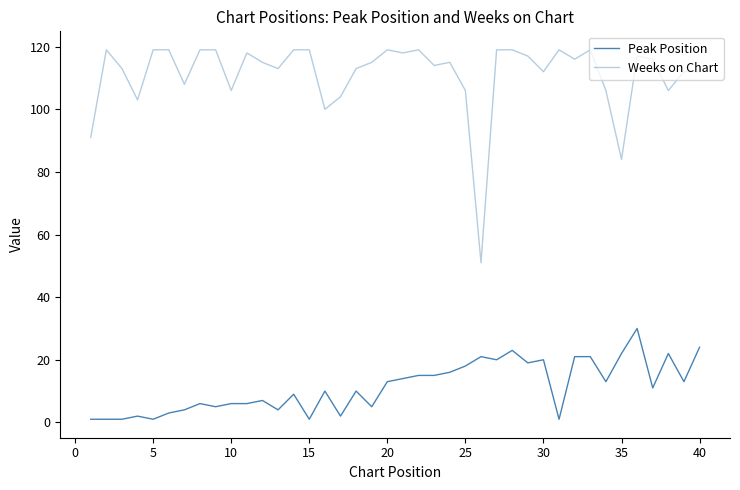

How many lines are shown in the chart?

2